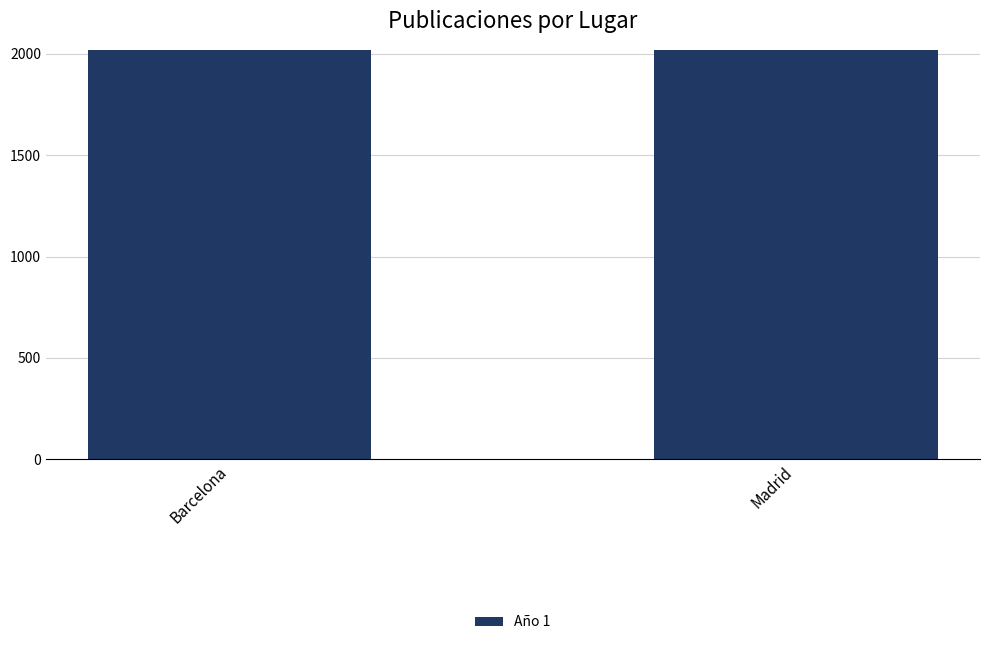

What is the difference between the values at Madrid and Barcelona?

2